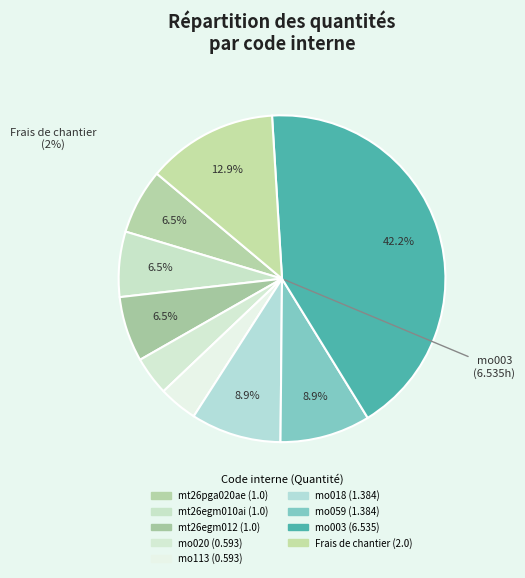

How many slices are in this pie chart?

9